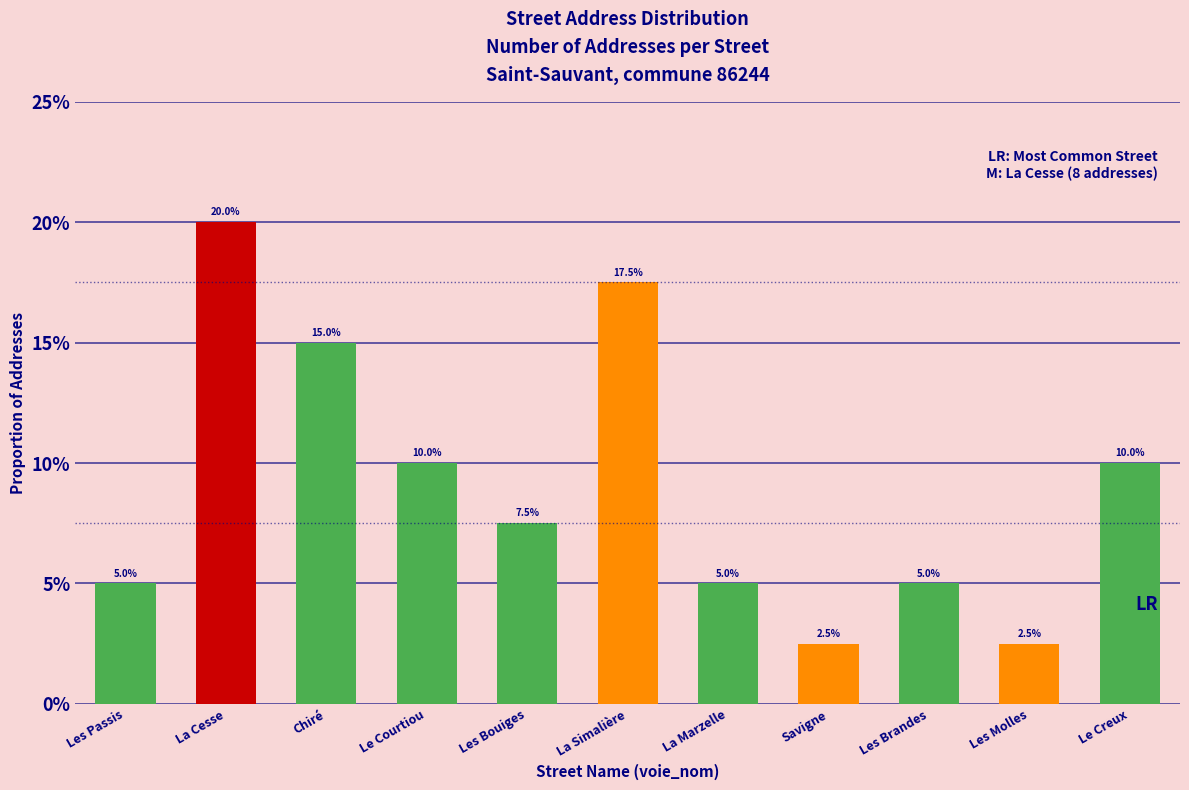

Are the bars grouped side by side (vs. stacked)?

No